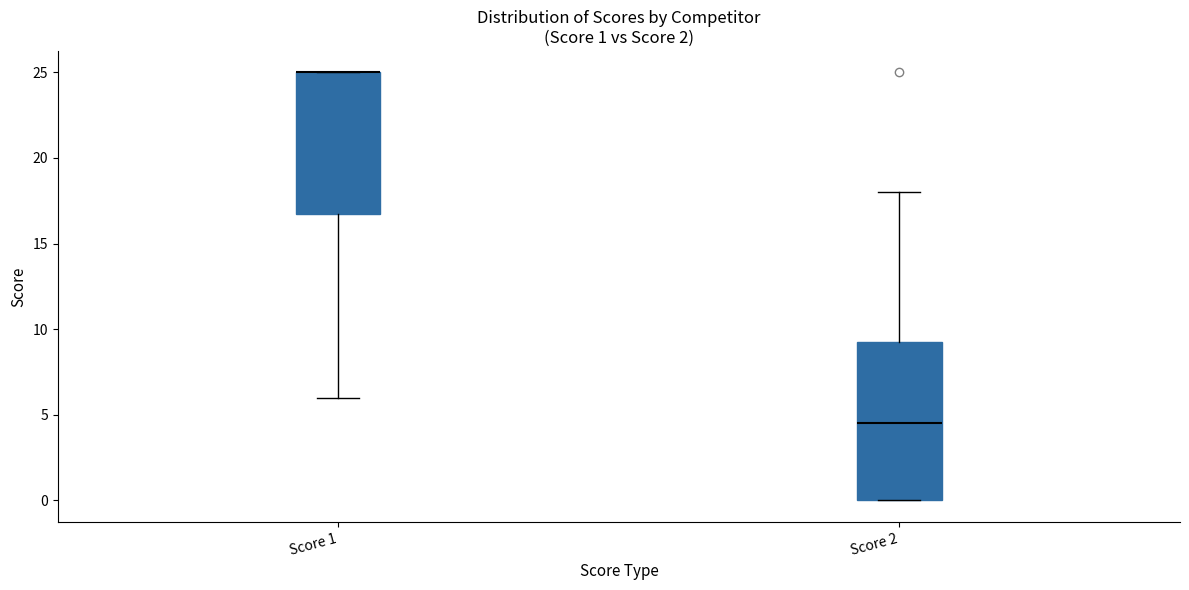

Which box is the tallest, from its lower edge to its upper edge?

Score 2